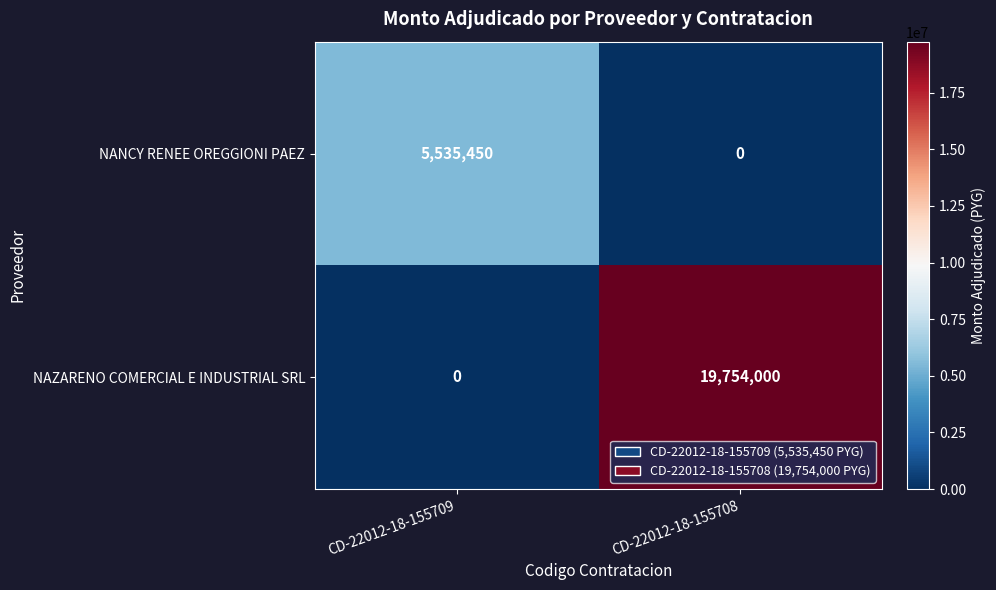

What is the sum of all NAZARENO COMERCIAL E INDUSTRIAL SRL values?

19754000